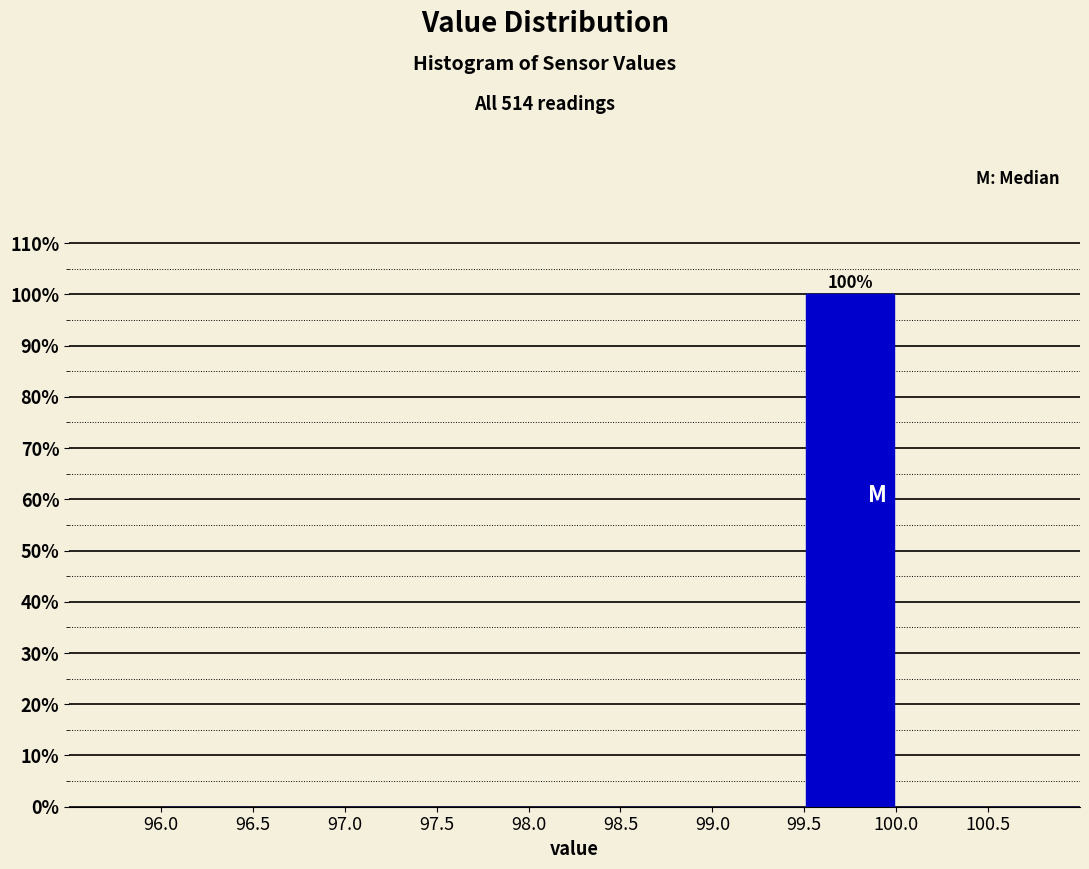

Over which range of the x-axis is the bar tallest?

99.5 to 100.0